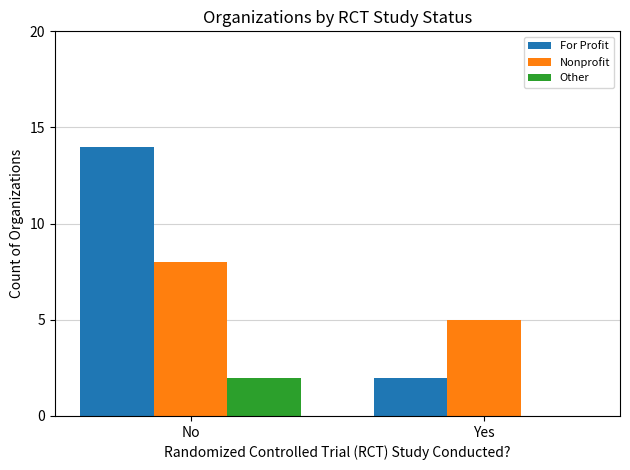

Which series changed the most between No and Yes?

For Profit